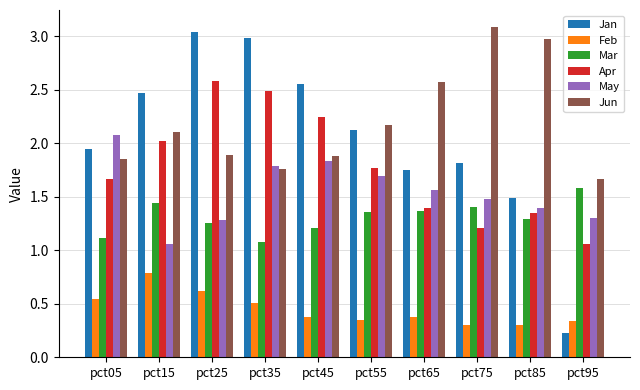

What is the highest value of the Jun series?

3.1